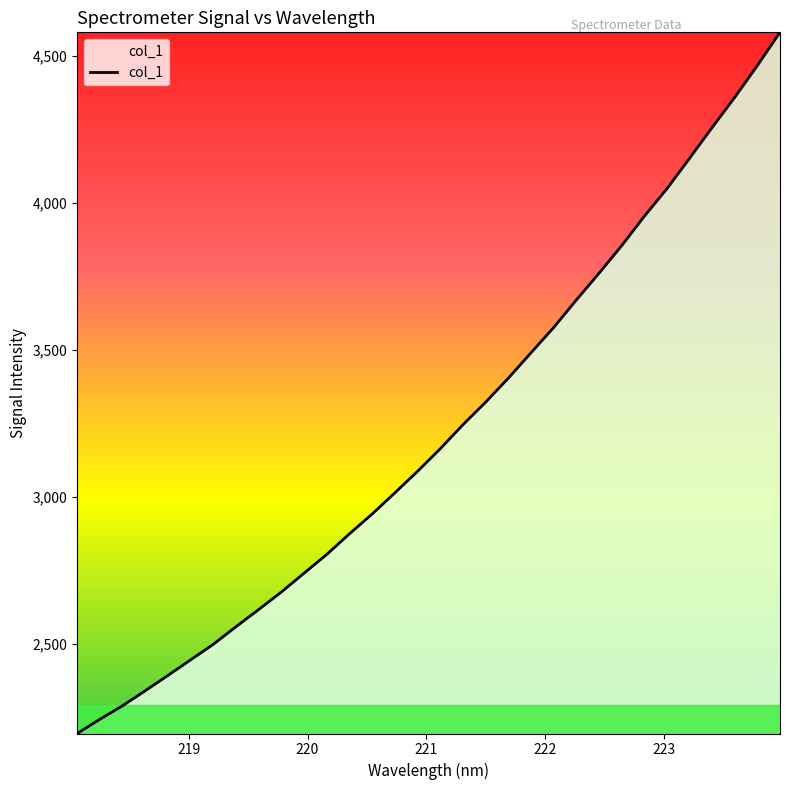

True or false: the data has more than 1 interior local peaks.

False